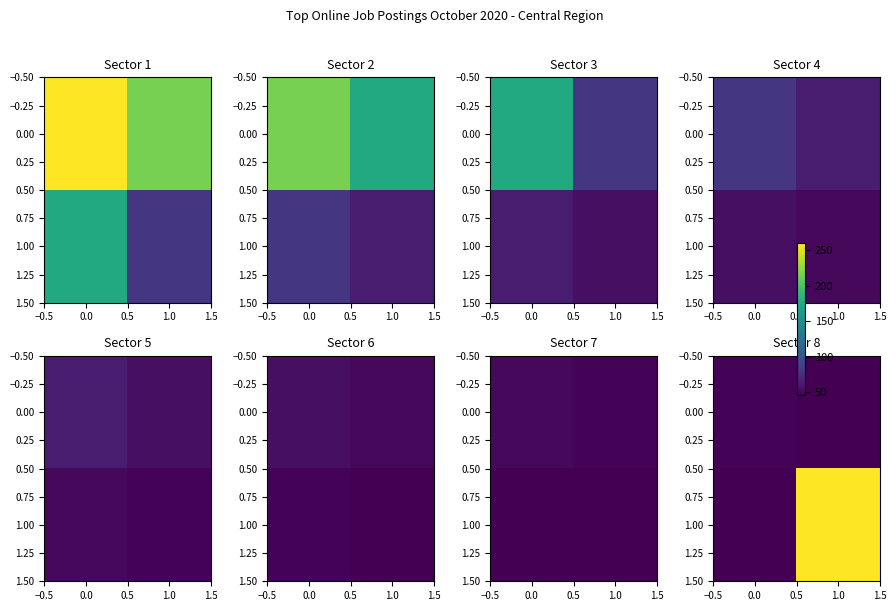

Read the 0.00 value at 1.0.

46